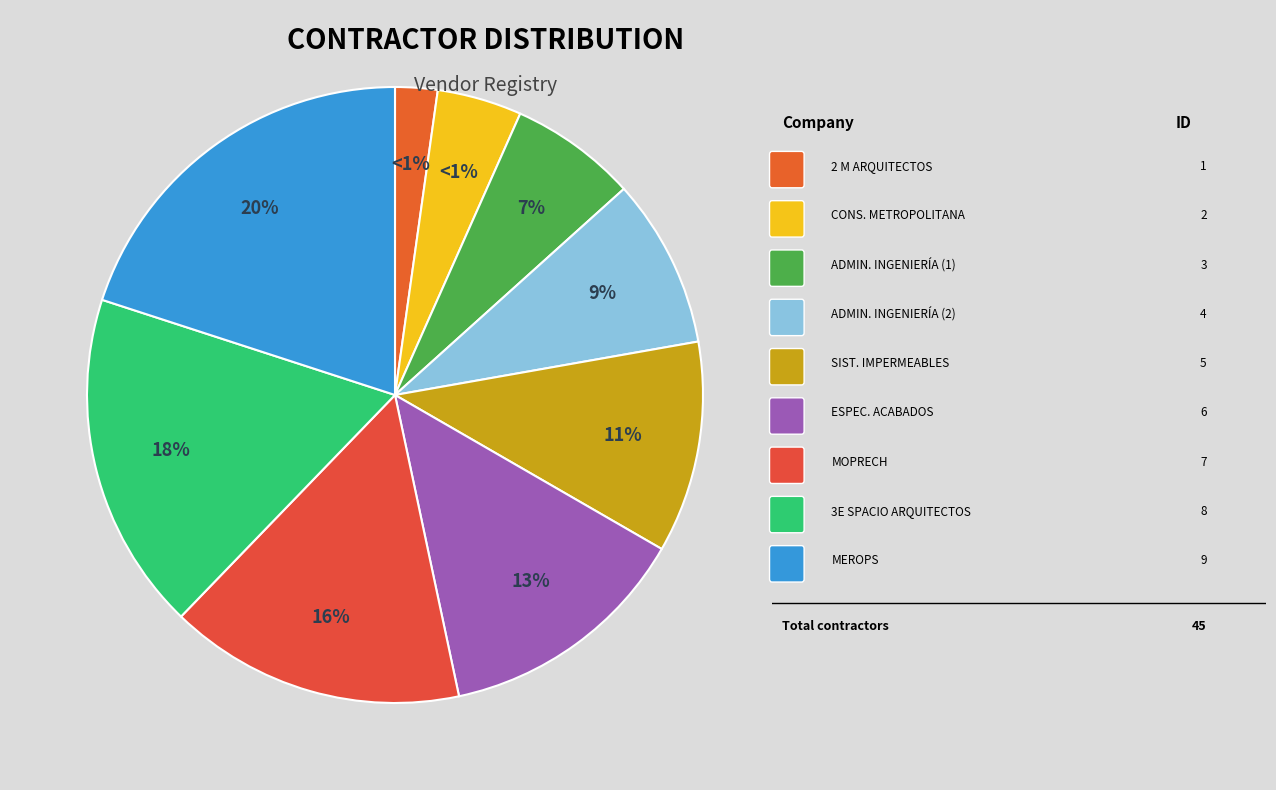

Between SISTEMAS IMPERMEABLES Y RECUBRIMIENTOS and ADMINISTRADORA DE INGENIERÍA DEL CENTRO (2), which is larger?

SISTEMAS IMPERMEABLES Y RECUBRIMIENTOS